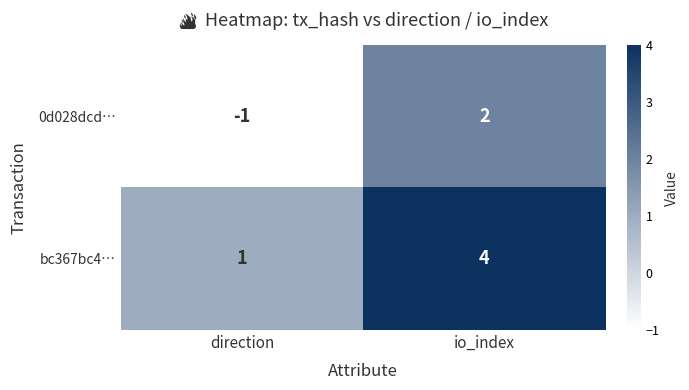

Which label corresponds to the smallest value in the chart?

direction